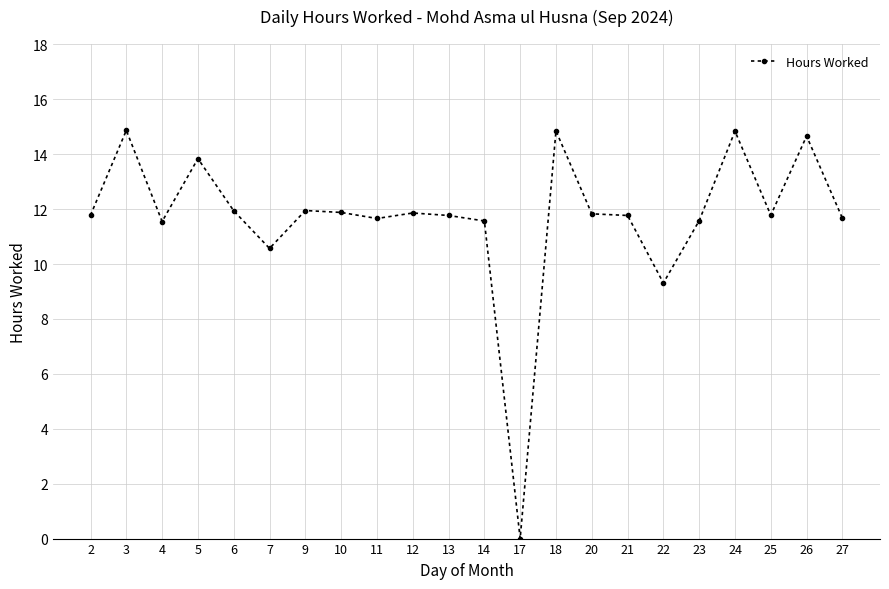

At which label is the value closest to 7?

22